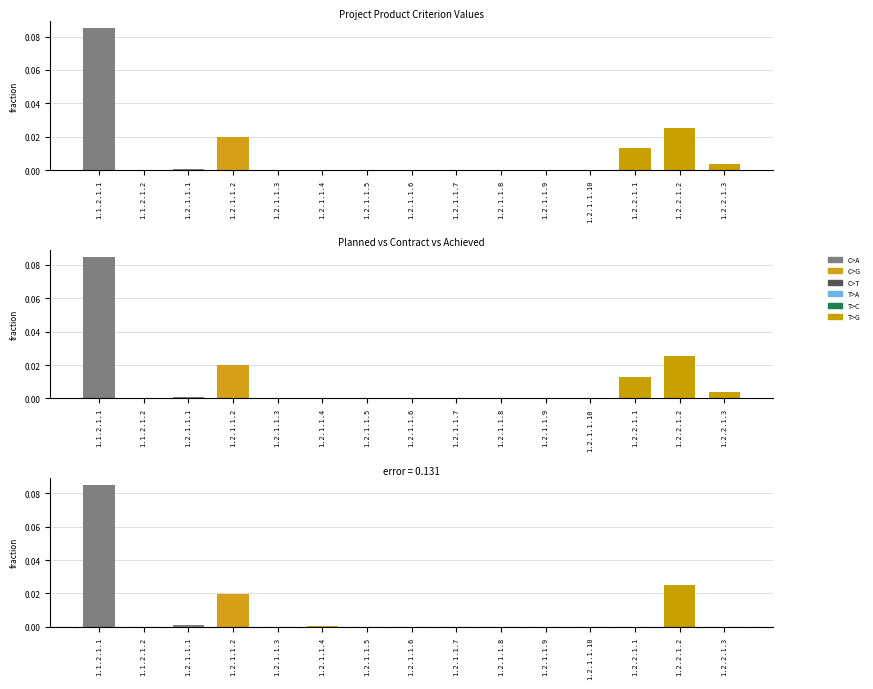

At which category does the chart reach its minimum across all series?

1.1.2.1.2